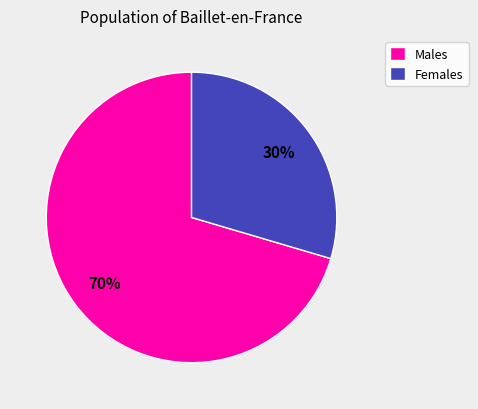

What percentage is the Females slice, to the nearest percent?

30%